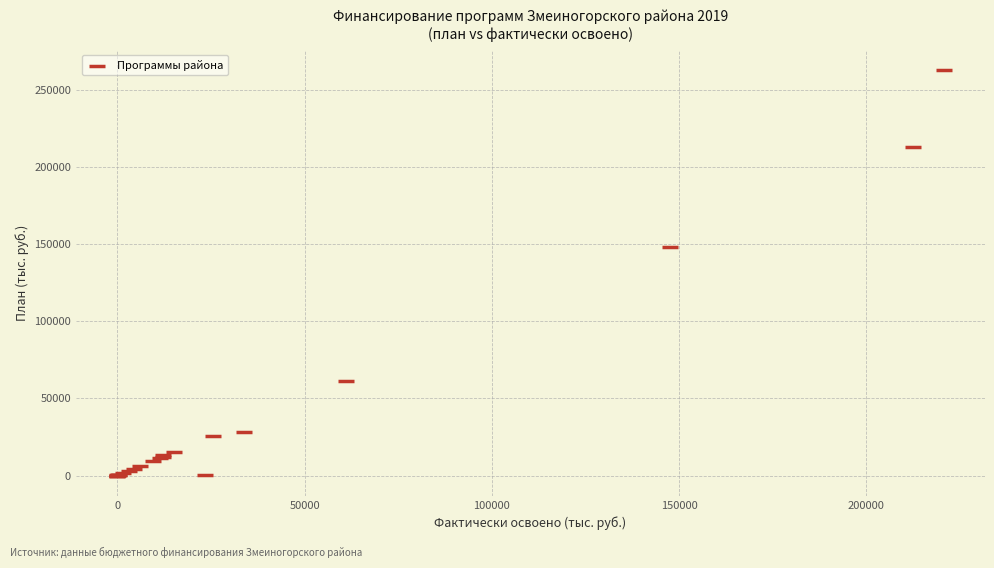

What Y value in the scatter plot is closest to 131371?

148003.5